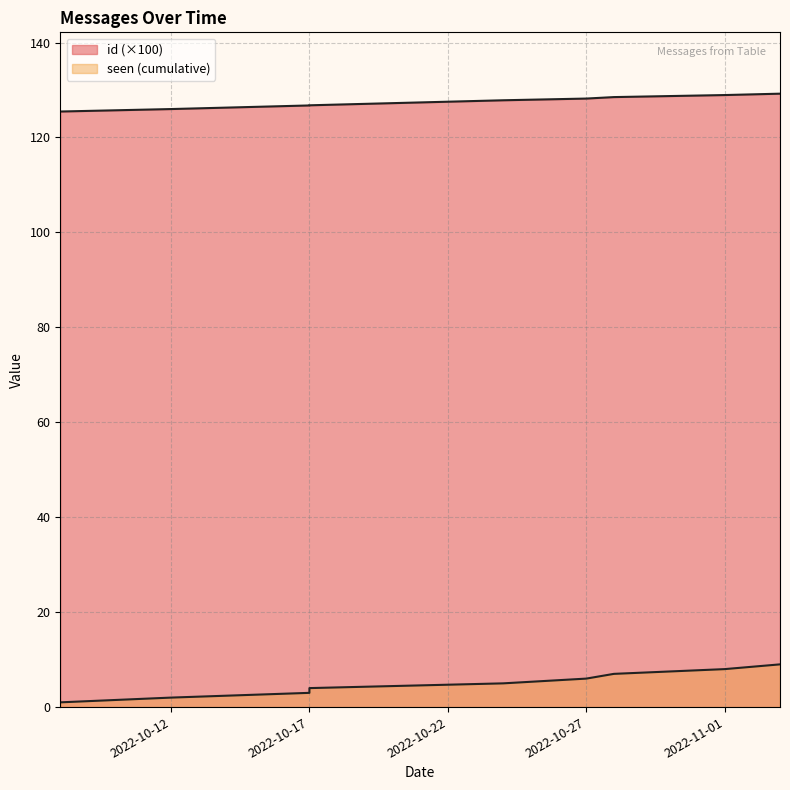

Rank the categories by value from lowest to highest.

2022-10-08, 2022-10-12, 2022-10-17, 2022-10-17, 2022-10-24, 2022-10-27, 2022-10-28, 2022-11-01, 2022-11-03